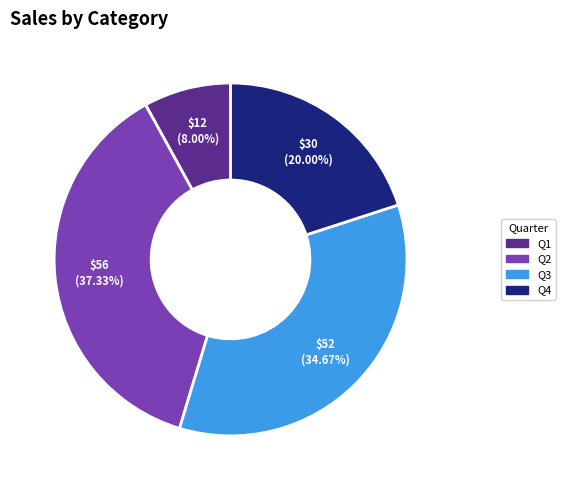

What is the ratio of the value at Q4 to the value at Q2?

0.5